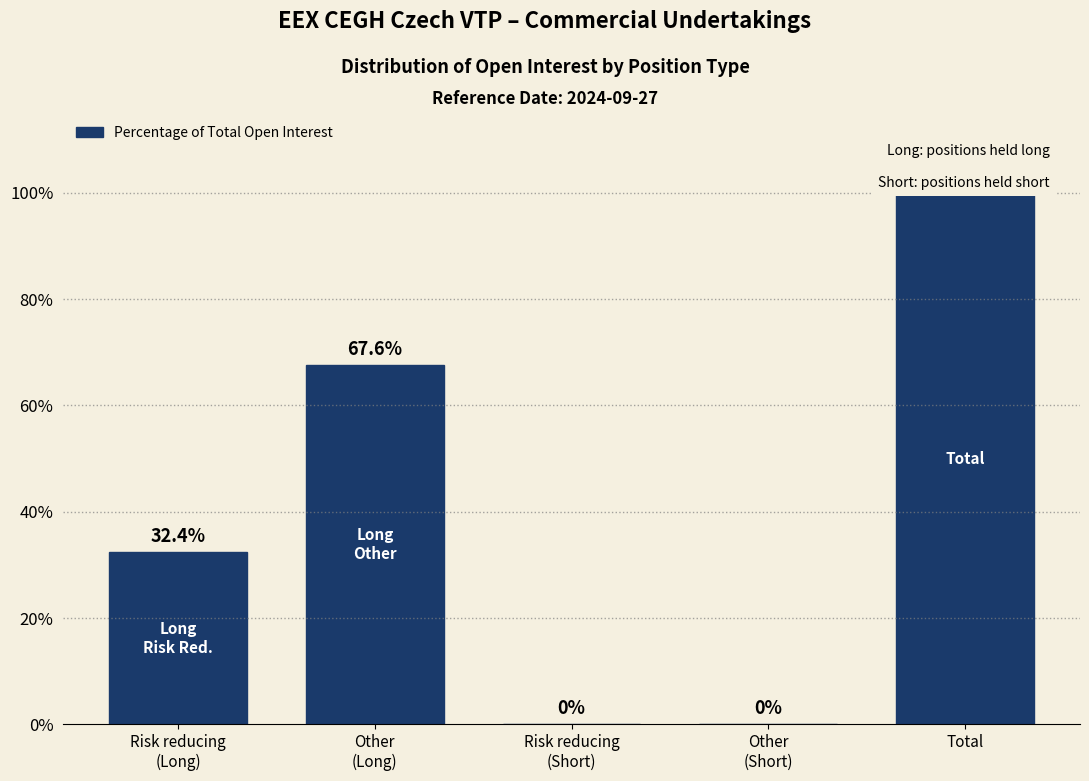

Which label corresponds to the largest value in the chart?

Total